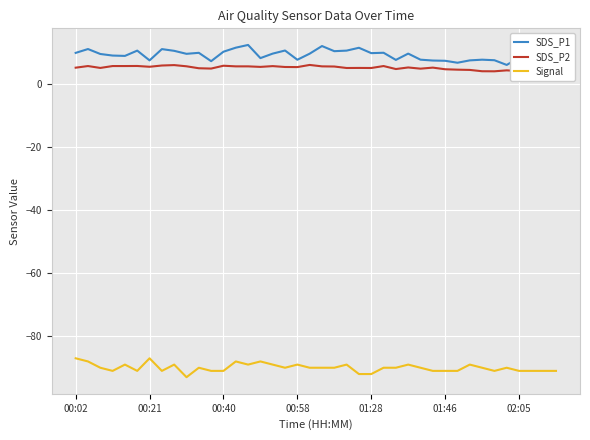

Is the value of SDS_P2 at 00:58 greater than the value of SDS_P1 at 00:40?

No